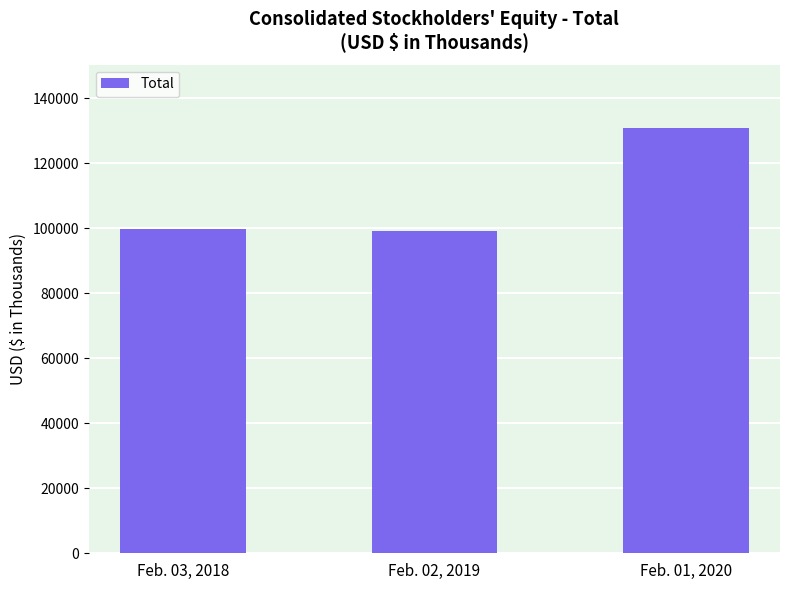

Reading left to right, list all the values displayed in this chart.

99869	99246	130780